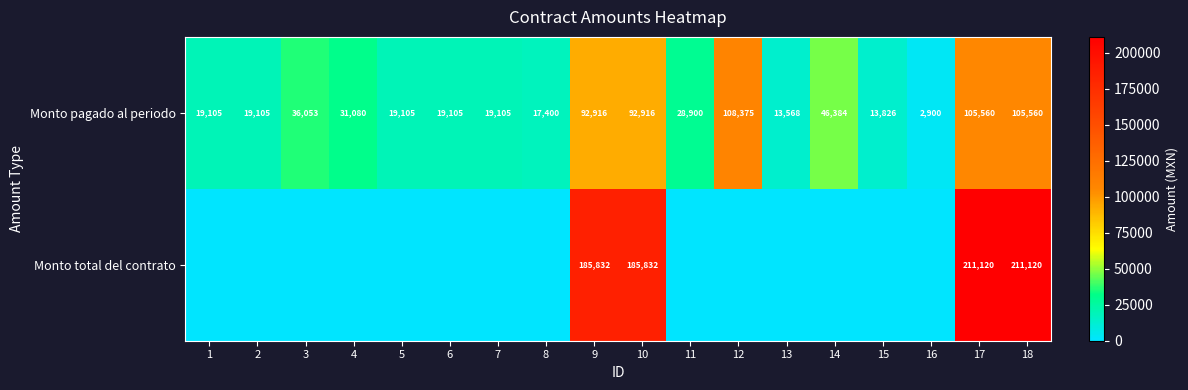

What is the difference between the second highest and minimum values in the Monto pagado al periodo series?

102660